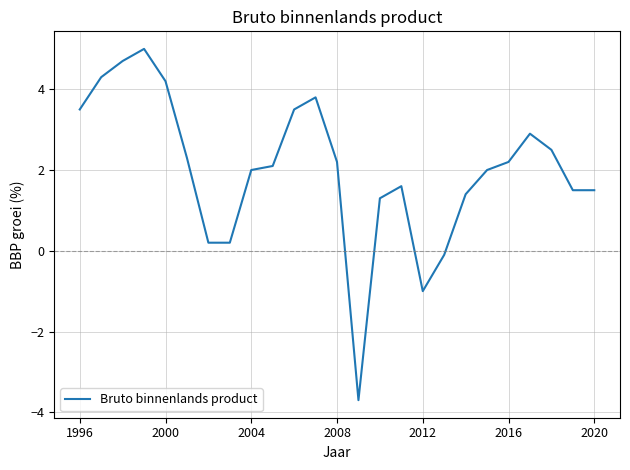

How many negative values are there?

3